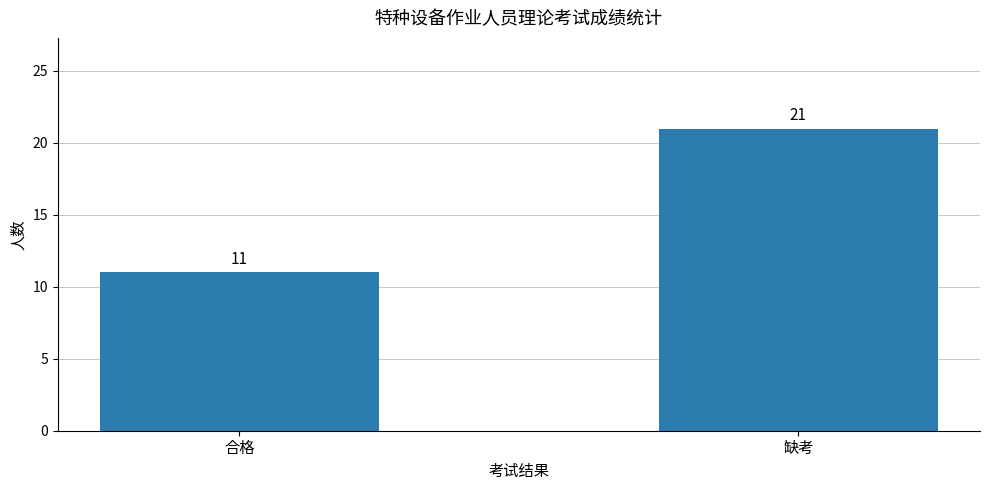

Rank the categories by value from highest to lowest.

缺考, 合格